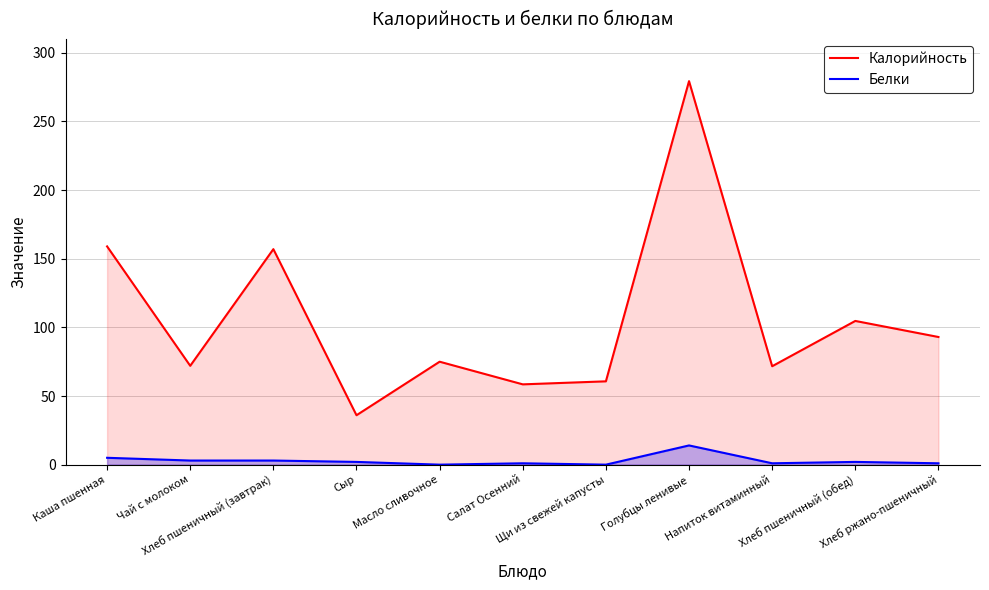

What is the difference between the Калорийность values at Хлеб ржано-пшеничный and Каша пшенная?

66.0